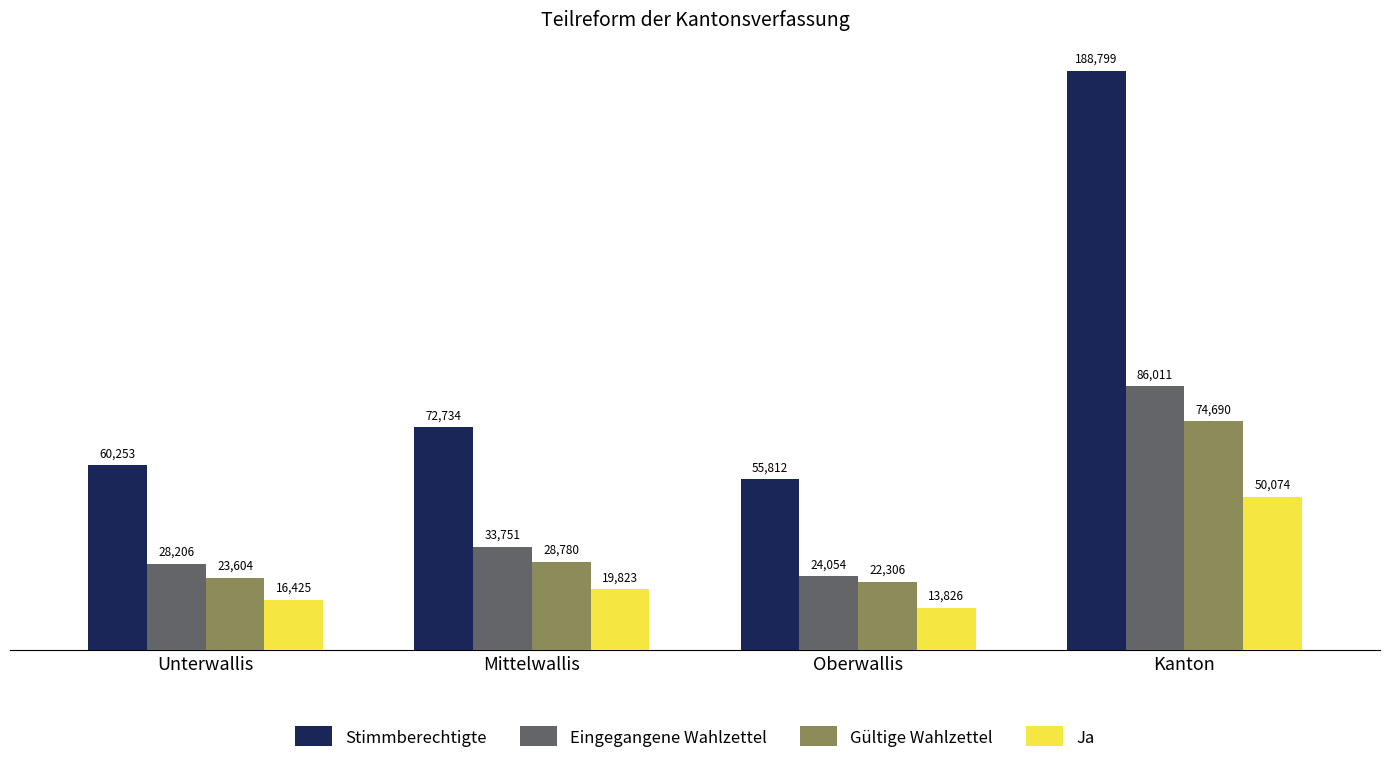

At which category does the chart reach its peak across all series?

Kanton